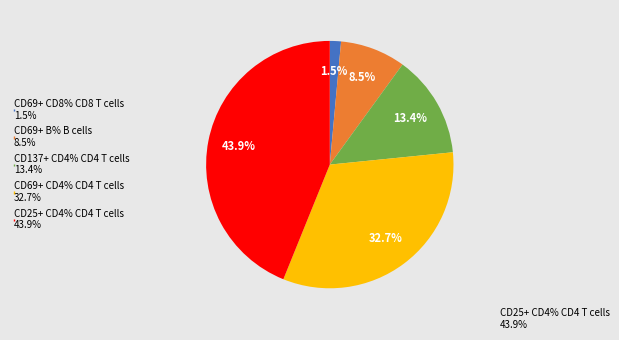

Does any single category account for the majority?

No